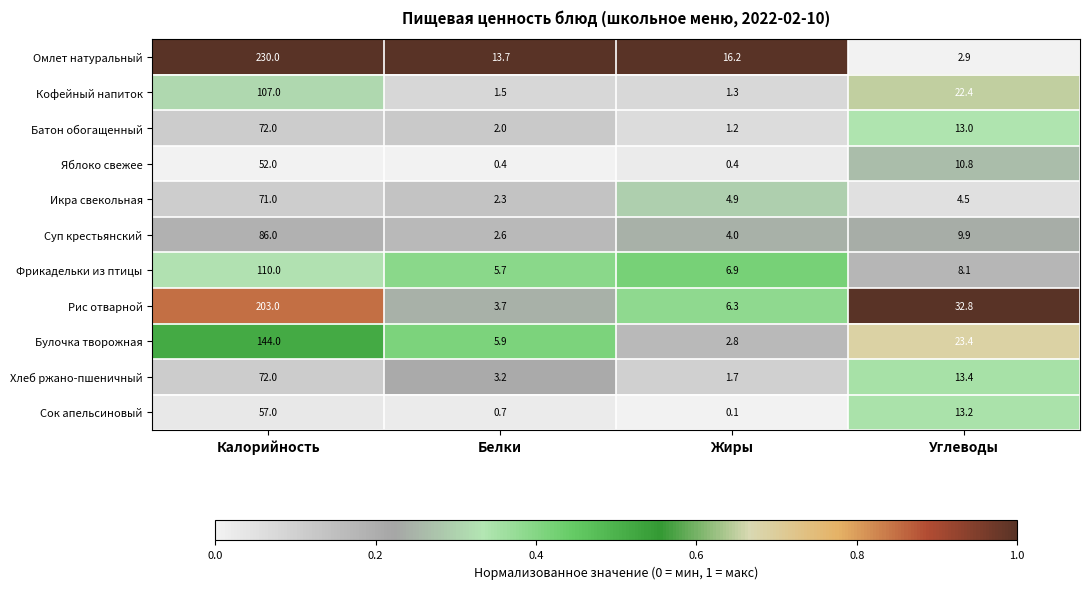

What is the average value of the Фрикадельки из птицы series?

32.7